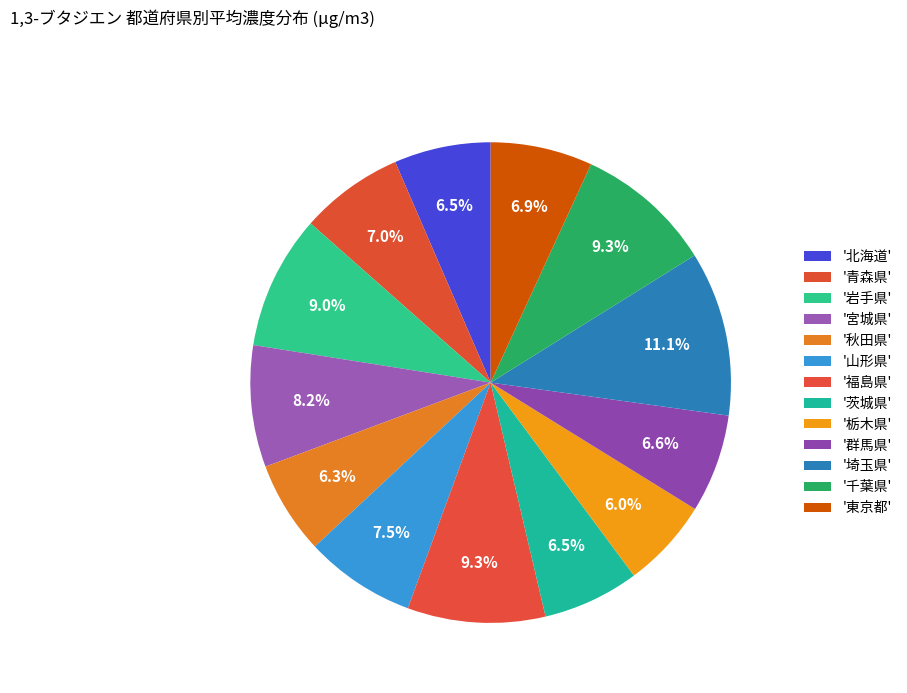

How many slices are in this pie chart?

13